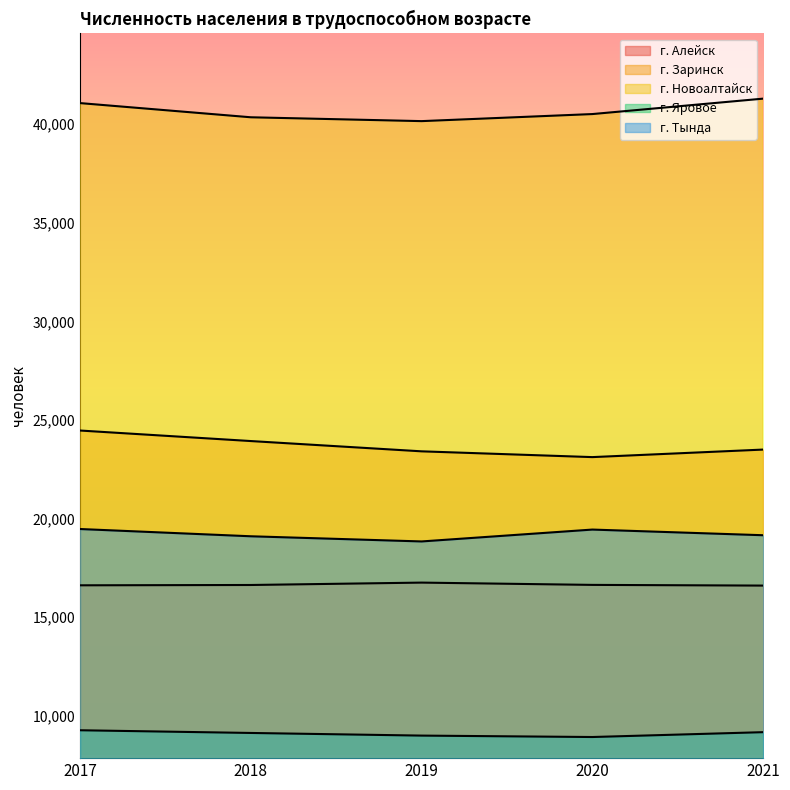

True or false: г. Новоалтайск and г. Заринск intersect in this chart.

False